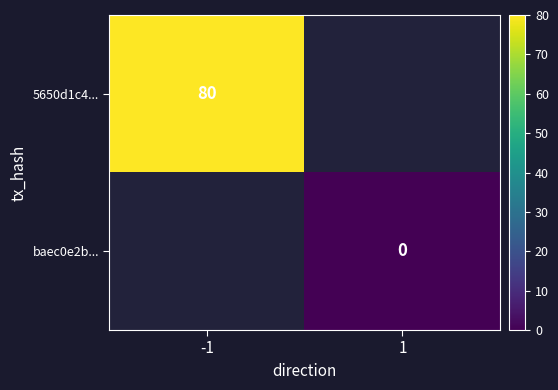

The 5650d1c4... series shows 108 at -1. True or false?

False